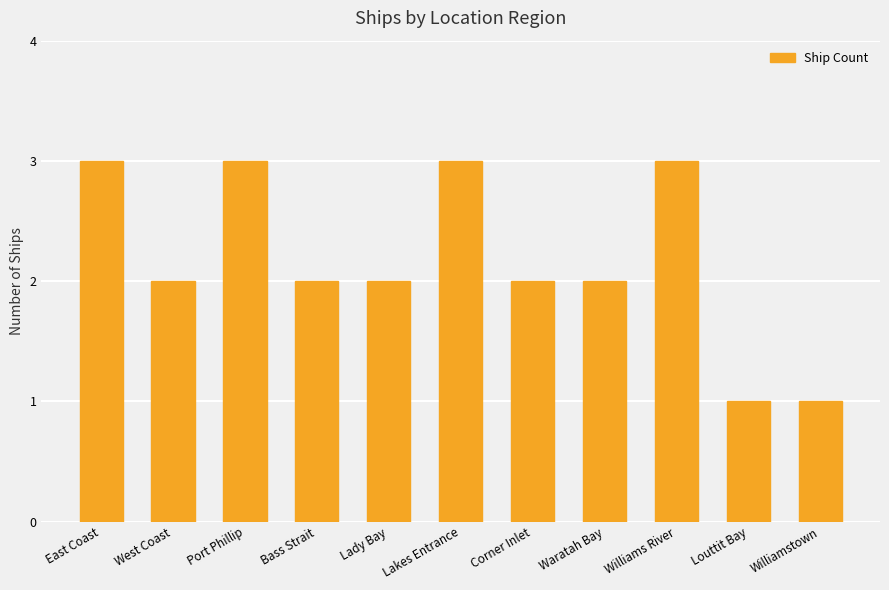

What is the greatest value displayed?

3